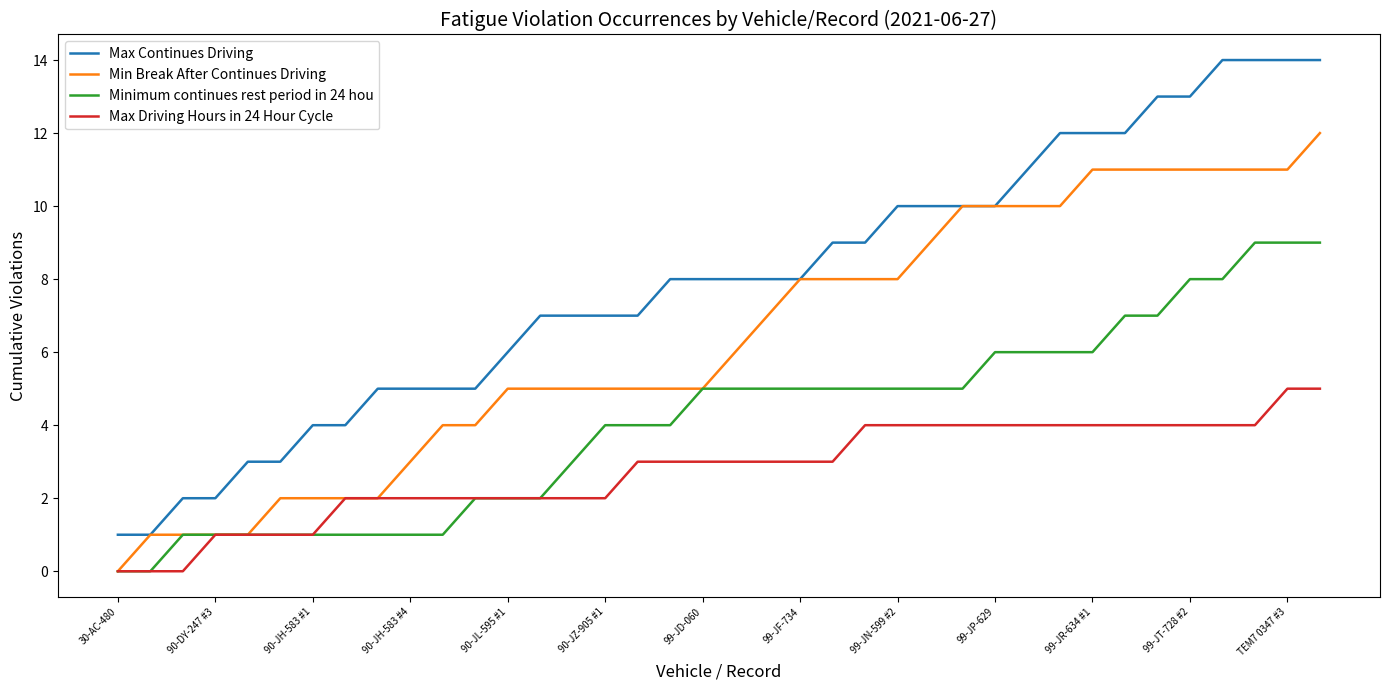

What is the greatest value displayed?

14